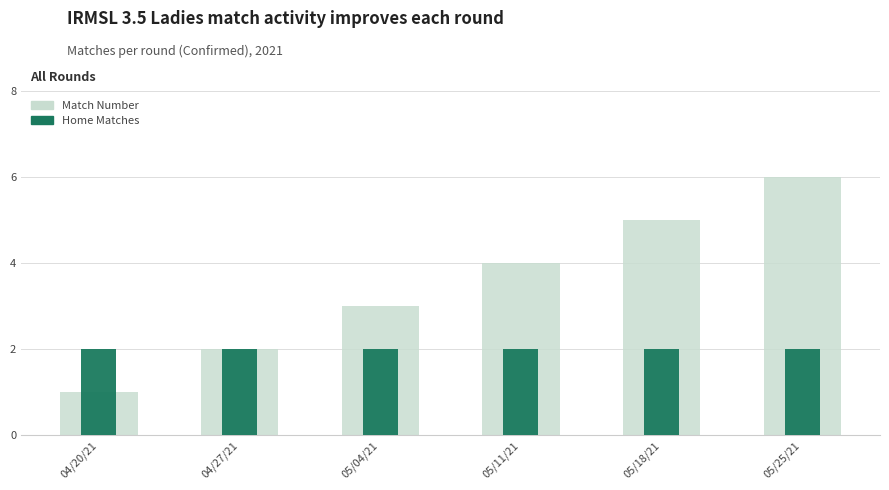

Which series has the largest total across all categories?

Match Number